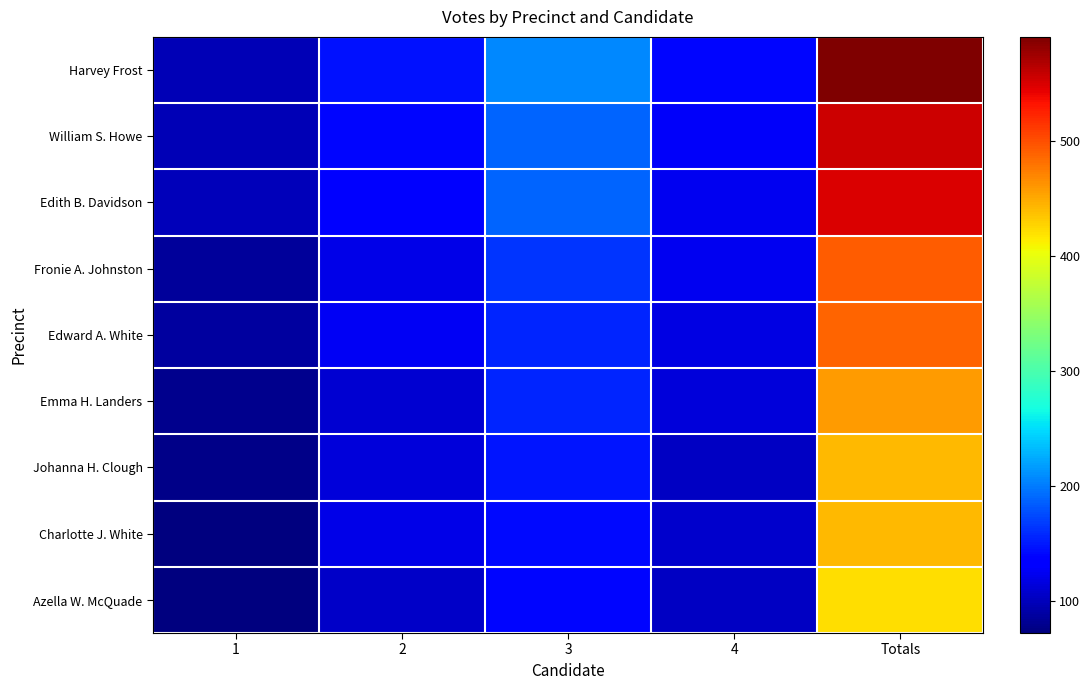

Rank the series at 1 from lowest to highest value.

Azella W. McQuade, Charlotte J. White, Johanna H. Clough, Emma H. Landers, Fronie A. Johnston, Edward A. White, Harvey Frost, William S. Howe, Edith B. Davidson